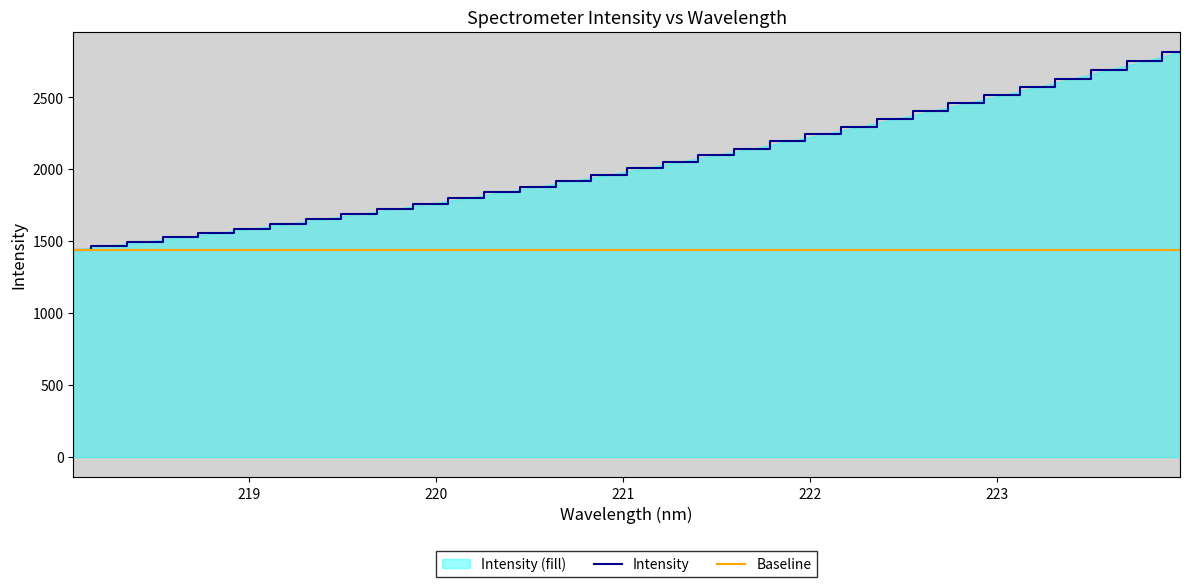

What is the value of the 17th point from the left?

2009.5